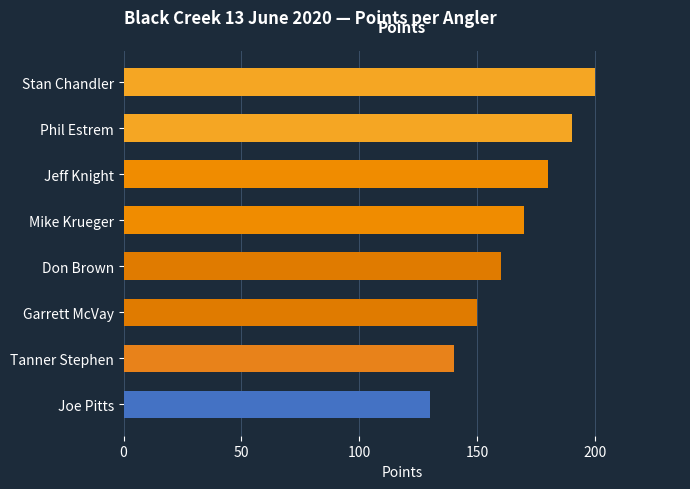

What is the difference between the second highest and second lowest values?

50